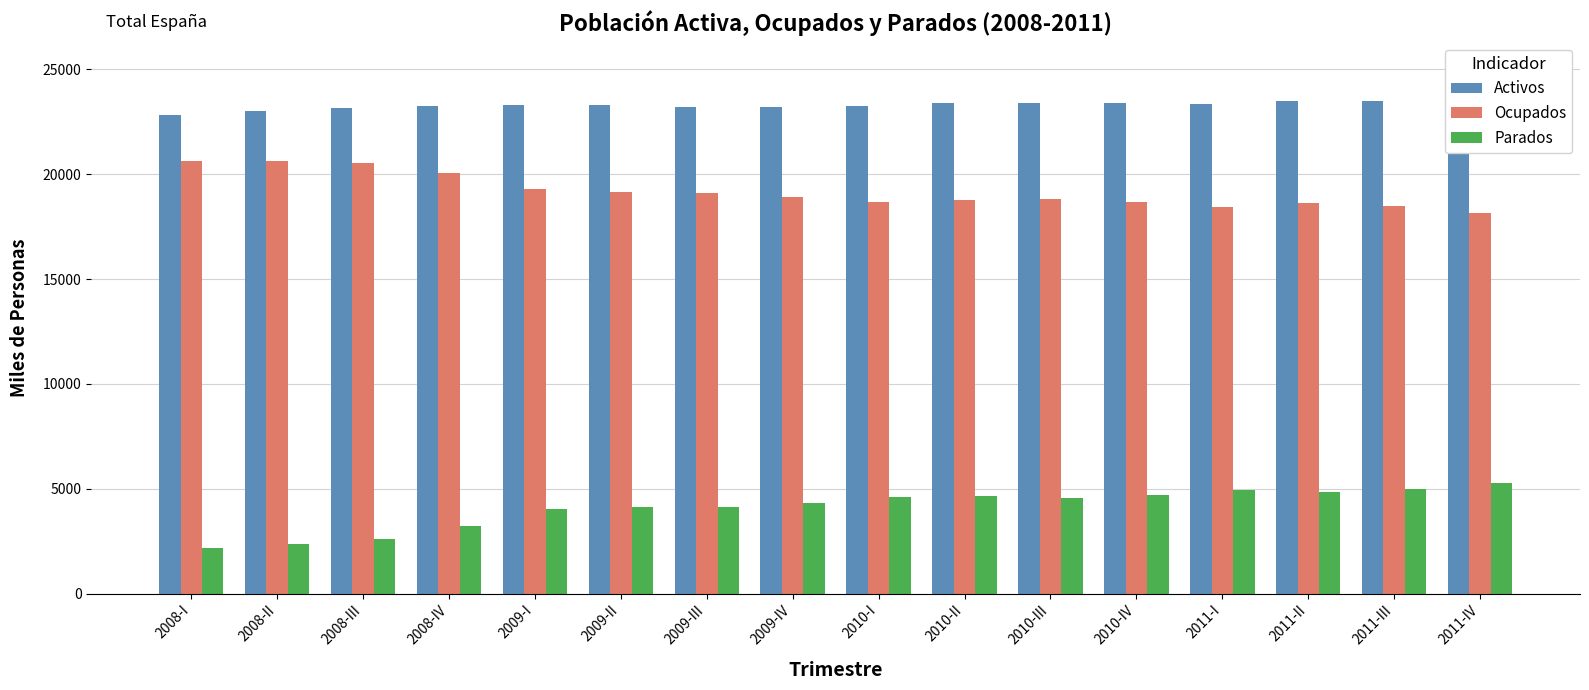

What is the approximate value of Ocupados at 2009-IV?

18890.4